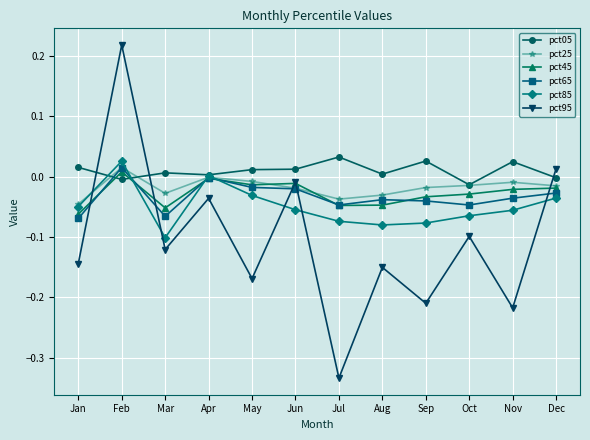

Which series has the largest range (max minus min)?

pct95